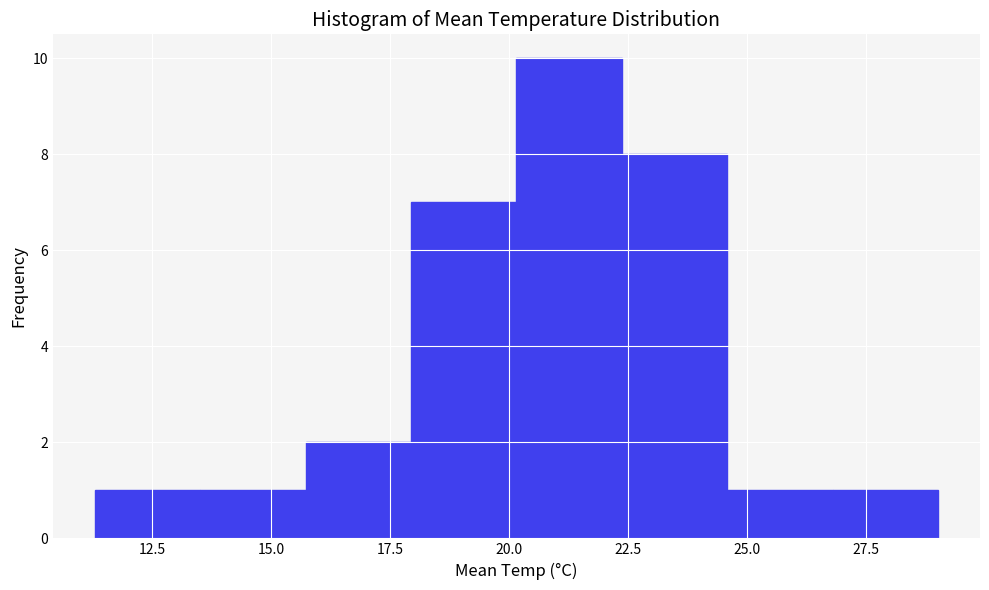

Reading left to right, list every bar in this chart as the range it spans on the x-axis followed by its height. Neither the bar edges nor the heights are printed on the chart, so give them approximately, as read against the axes.

11.5 to 13.5: 1
13.5 to 15.5: 1
15.5 to 18.0: 2
18.0 to 20.0: 7
20.0 to 22.5: 10
22.5 to 24.5: 8
24.5 to 27.0: 1
27.0 to 29.0: 1